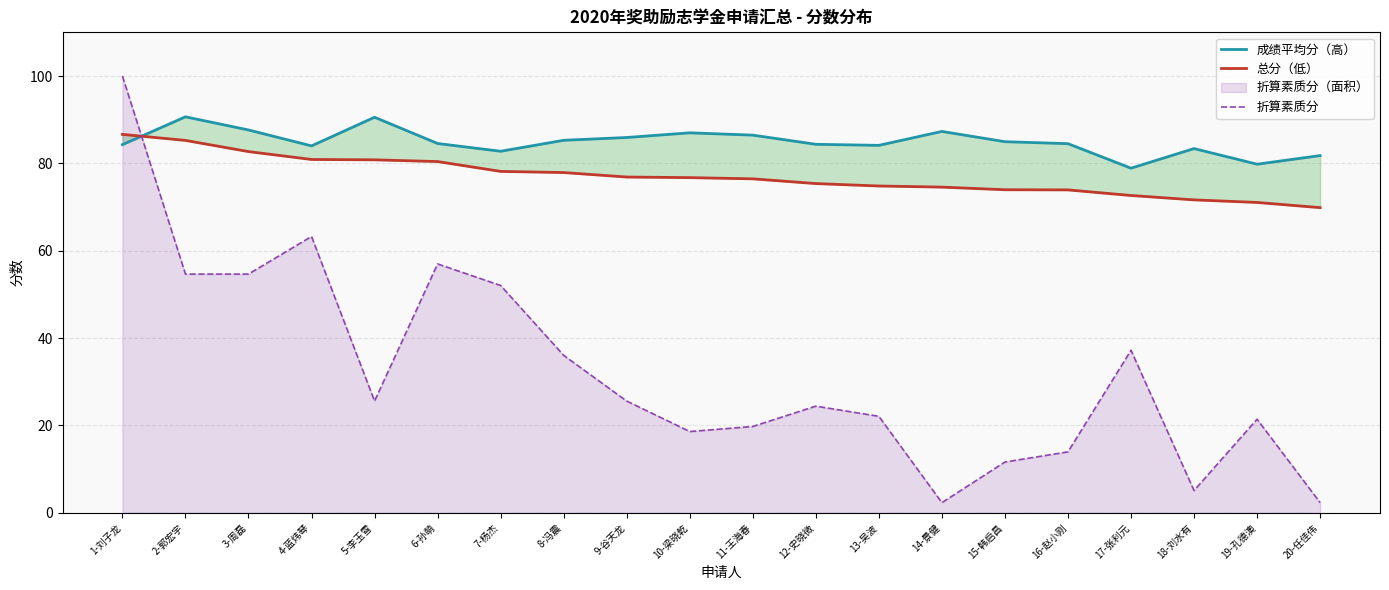

Between which two adjacent categories do 成绩平均分（高） and 总分（低） first intersect?

1-刘子龙 and 2-郭宏宇